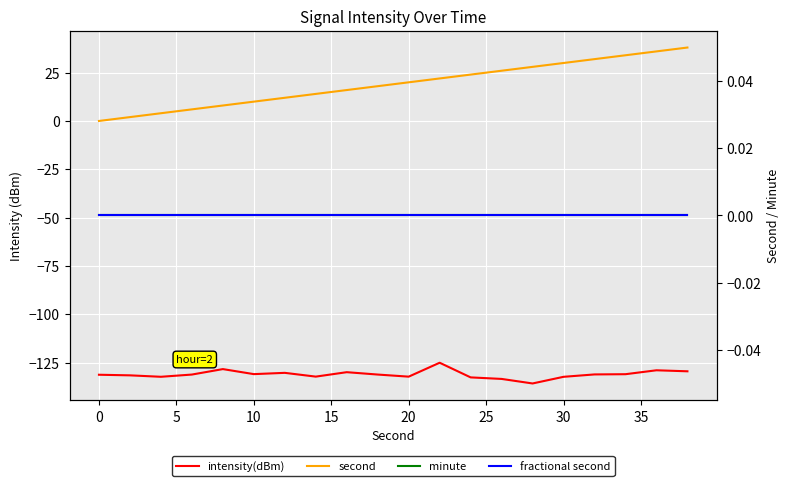

What is the sum of all second values?

380.0